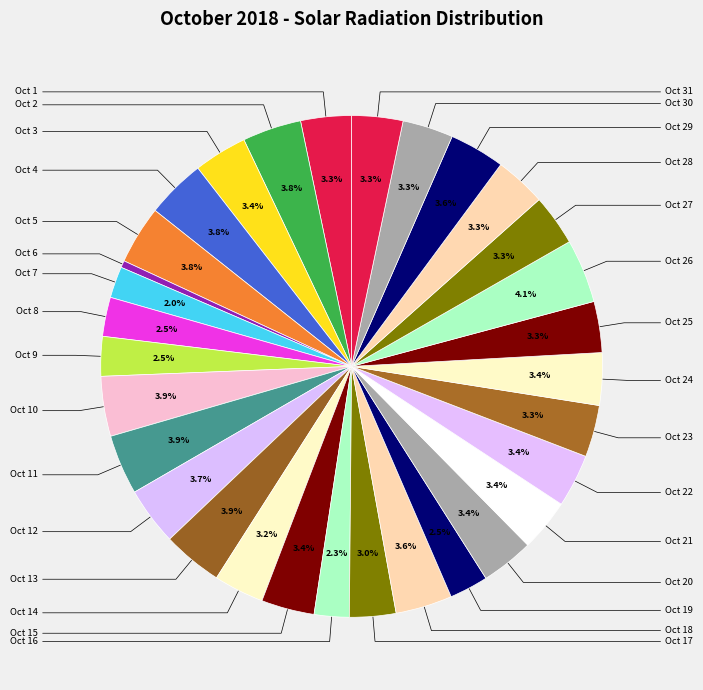

Count the number of slices in the pie.

31